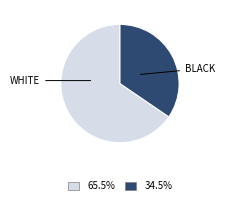

Is there a majority slice in this chart?

Yes